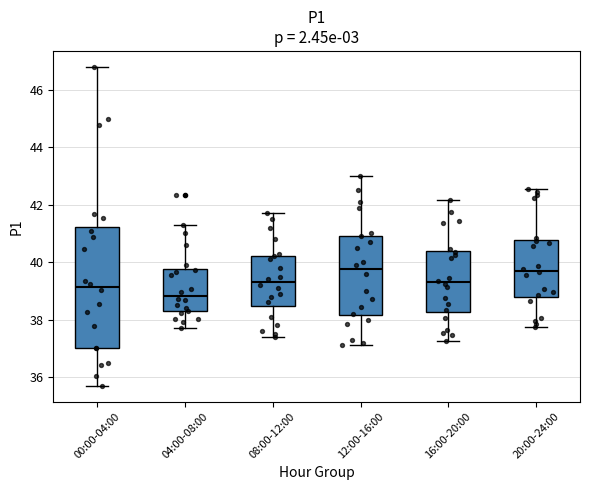

Comparing the boxes themselves (not the whiskers), which one is the tallest?

00:00-04:00